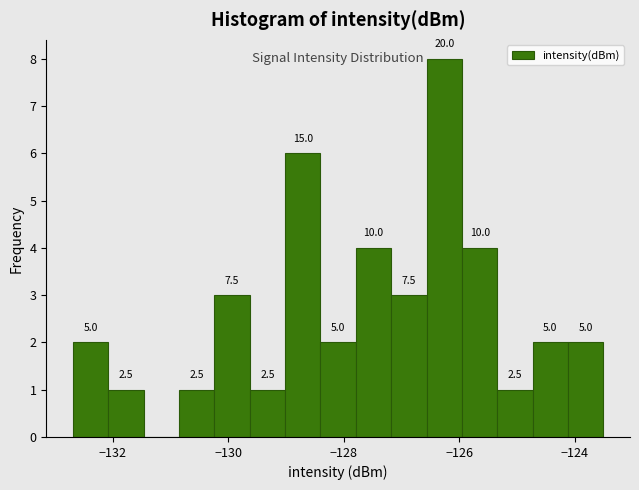

Read against the x-axis, roughly where is the centre of the tallest bar?

-126.2